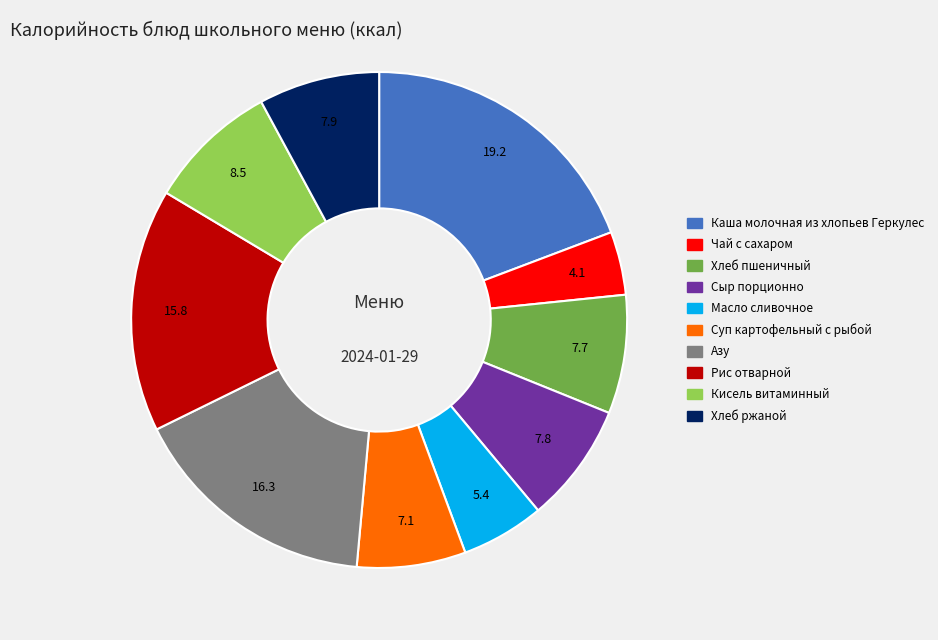

Do Хлеб пшеничный and Рис отварной together represent more than half of the pie?

No